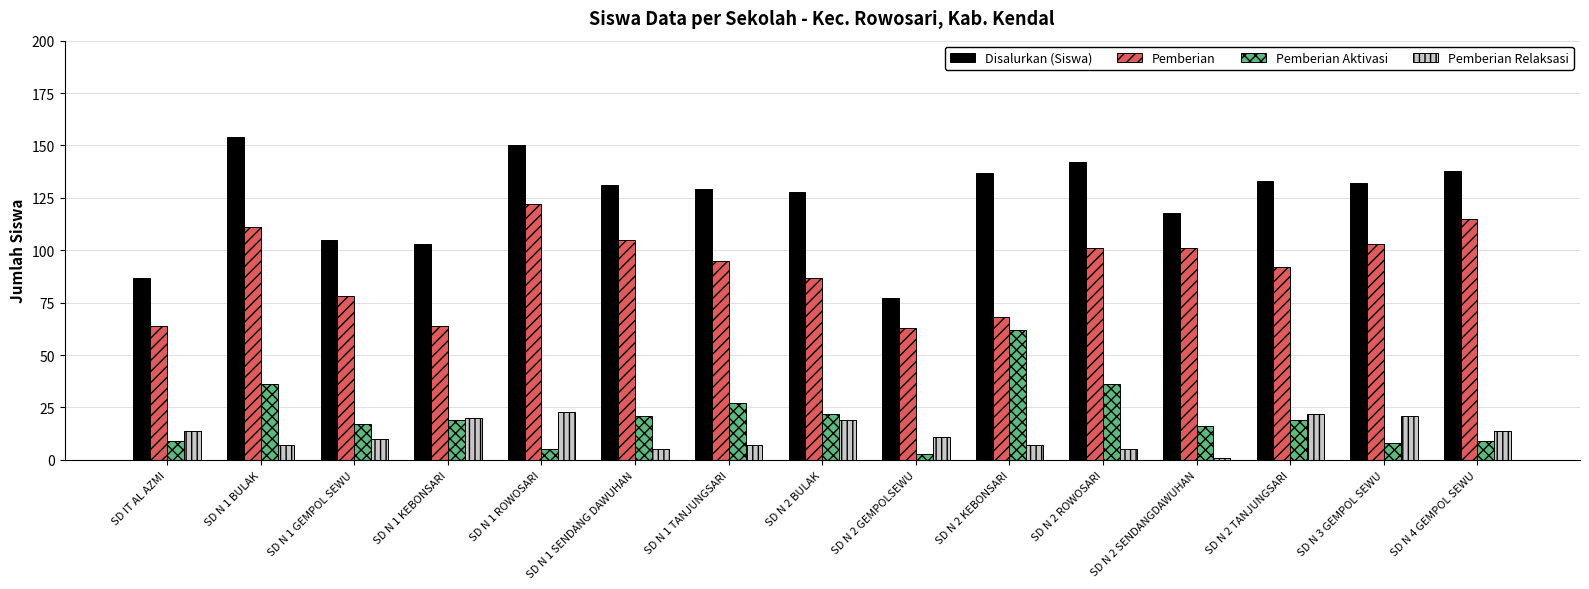

At which label is Disalurkan (Siswa) closest to 115?

SD N 2 SENDANGDAWUHAN